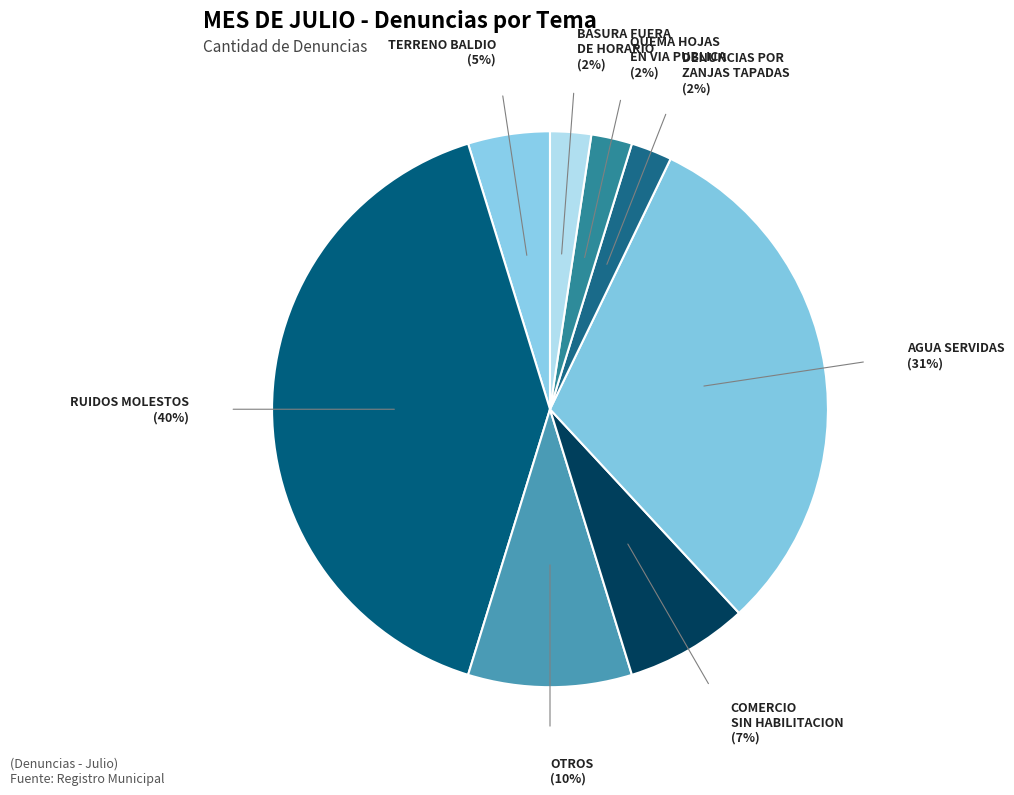

Does any single category account for the majority?

No